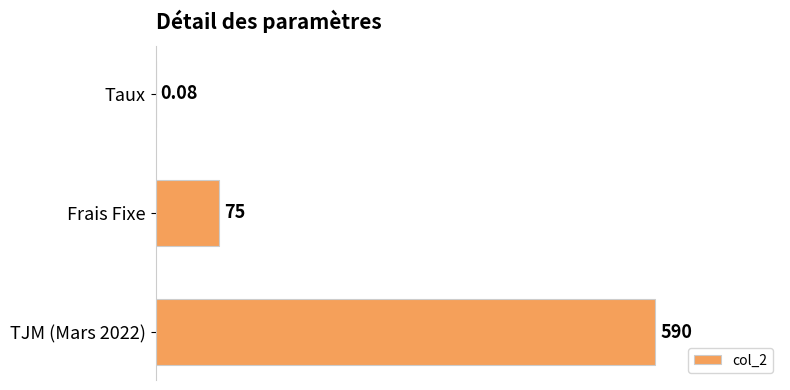

What is the change in value from Frais Fixe to TJM (Mars 2022)?

+515.0